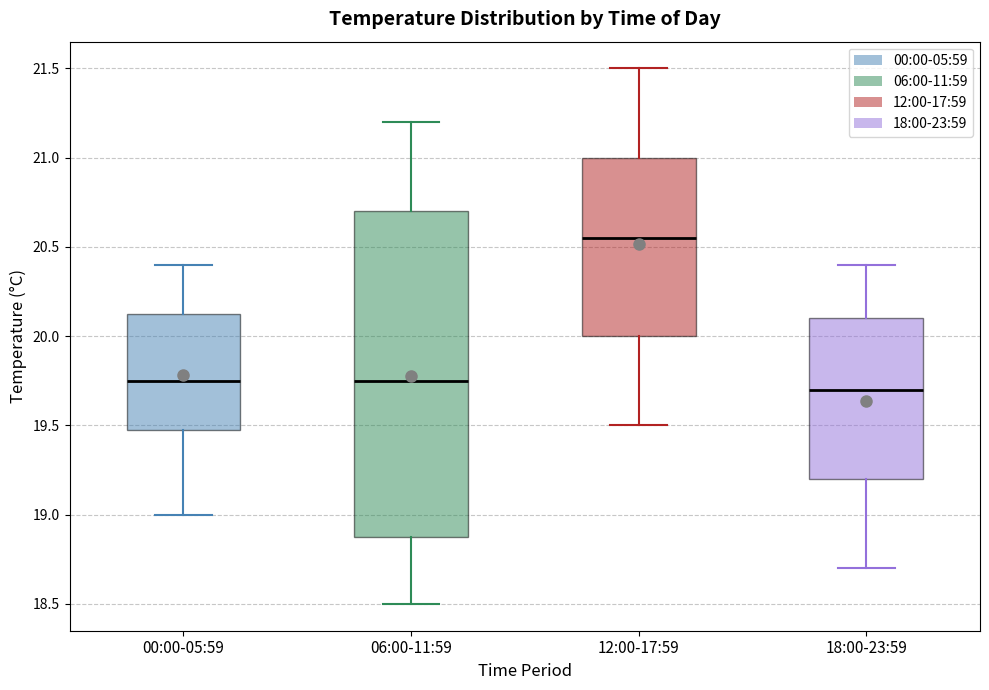

Reading left to right, read every box against the y-axis: the position of its median line, the range the box covers, and the ends of its whiskers. The values are not printed on the chart, so give them approximately, as read against the axis.

00:00-05:59: median 19.75, box 19.50 to 20.15, whiskers 19.00 to 20.40
06:00-11:59: median 19.75, box 18.90 to 20.70, whiskers 18.50 to 21.20
12:00-17:59: median 20.55, box 20.00 to 21.00, whiskers 19.50 to 21.50
18:00-23:59: median 19.70, box 19.20 to 20.10, whiskers 18.70 to 20.40